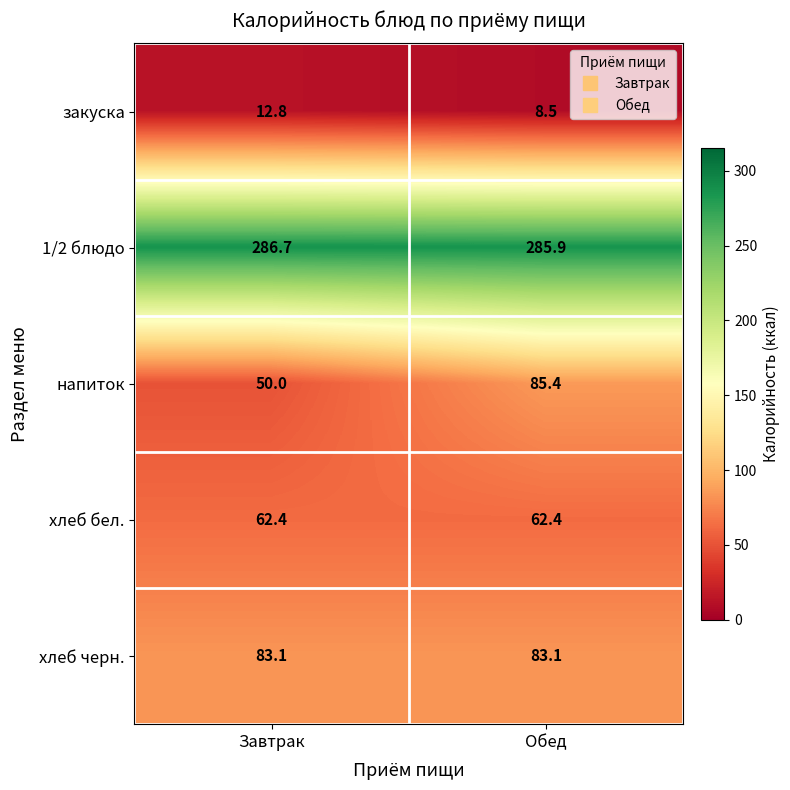

What is the greatest value displayed?

286.7